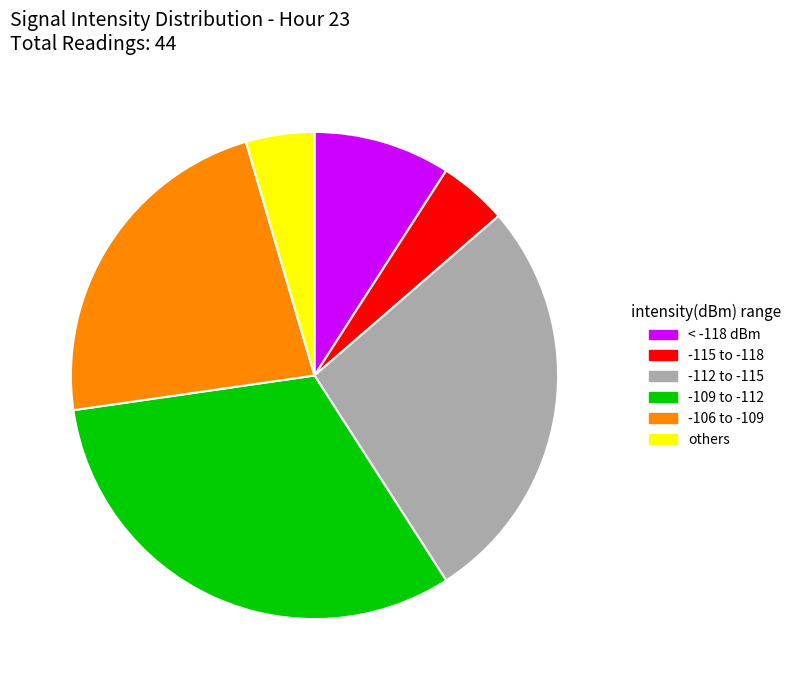

Does any single category account for the majority?

No